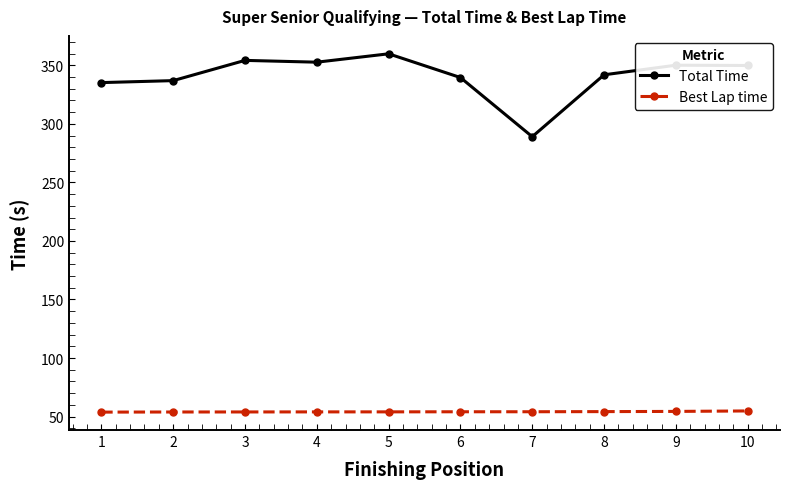

What are all the series names shown in the legend?

Total Time, Best Lap time